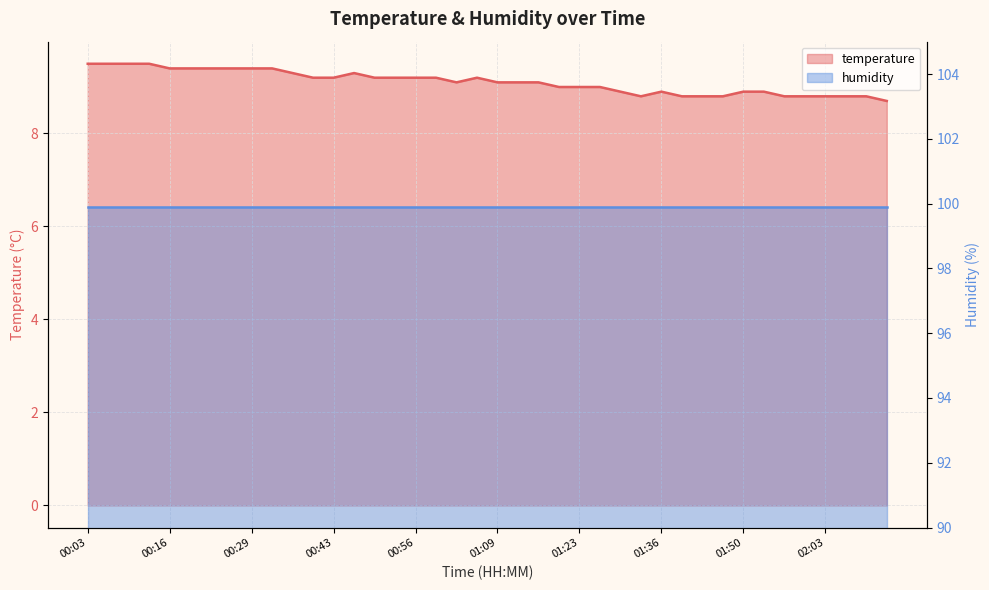

What is the difference between the values at 01:09 and 00:39?

0.1